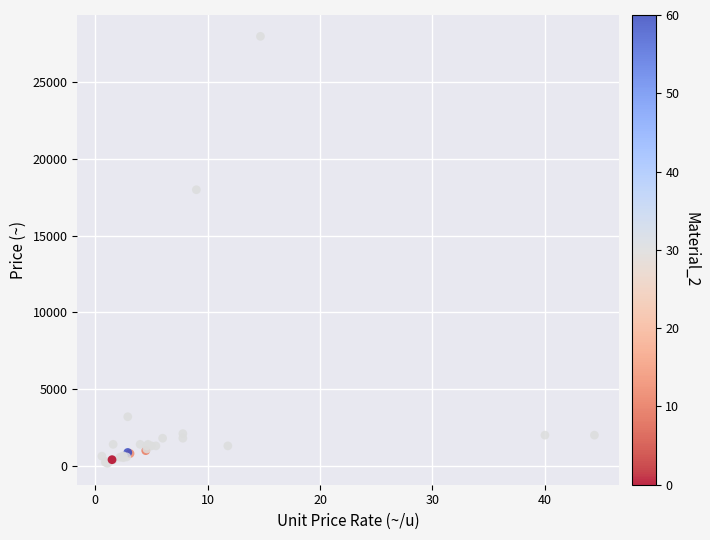

What Y value in the scatter plot is closest to 14080?

18000